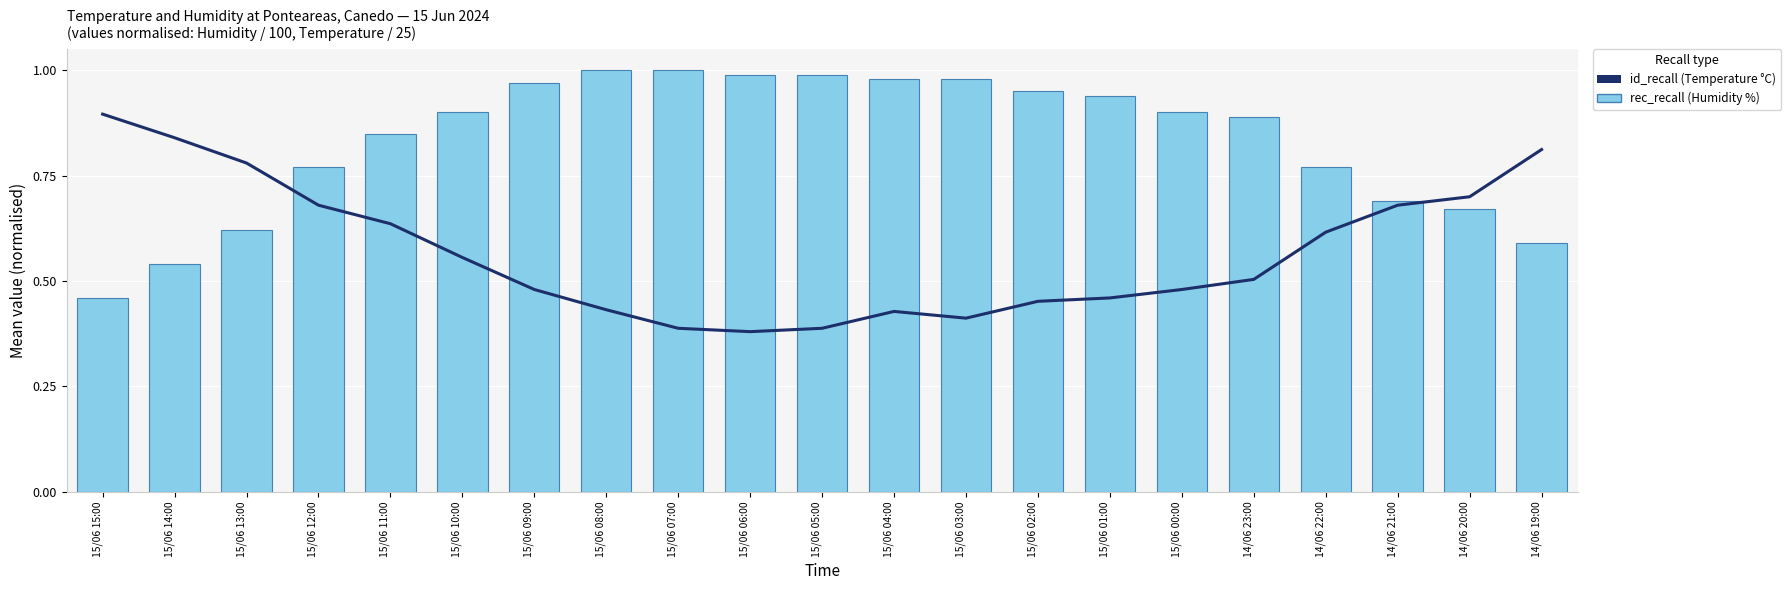

What is the maximum value for id_recall (Temperature °C)?

0.9